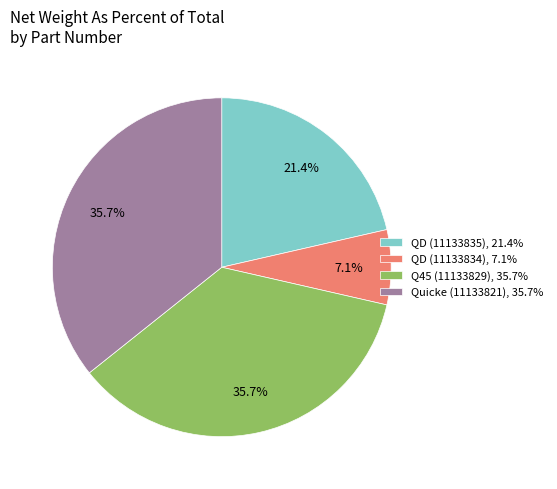

What portion of the pie excludes Quicke (11133821), 35.7%?

64.3%